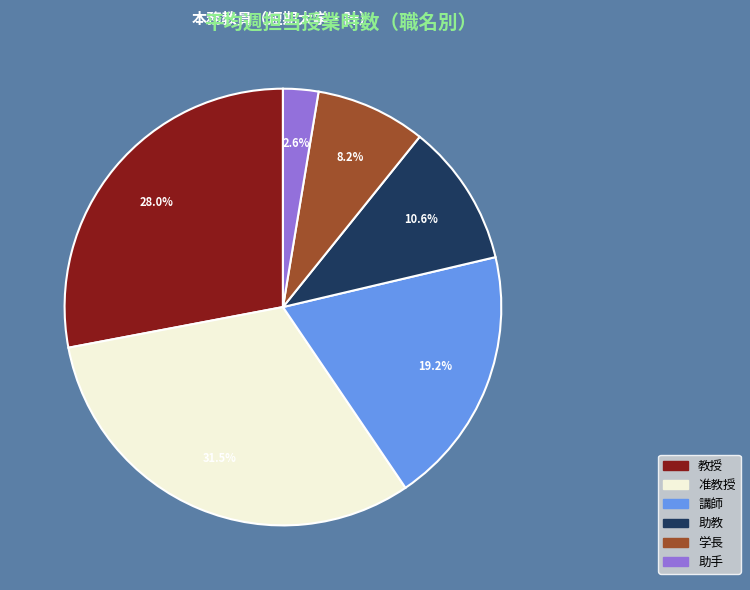

Which category has the smallest portion of the pie?

助手